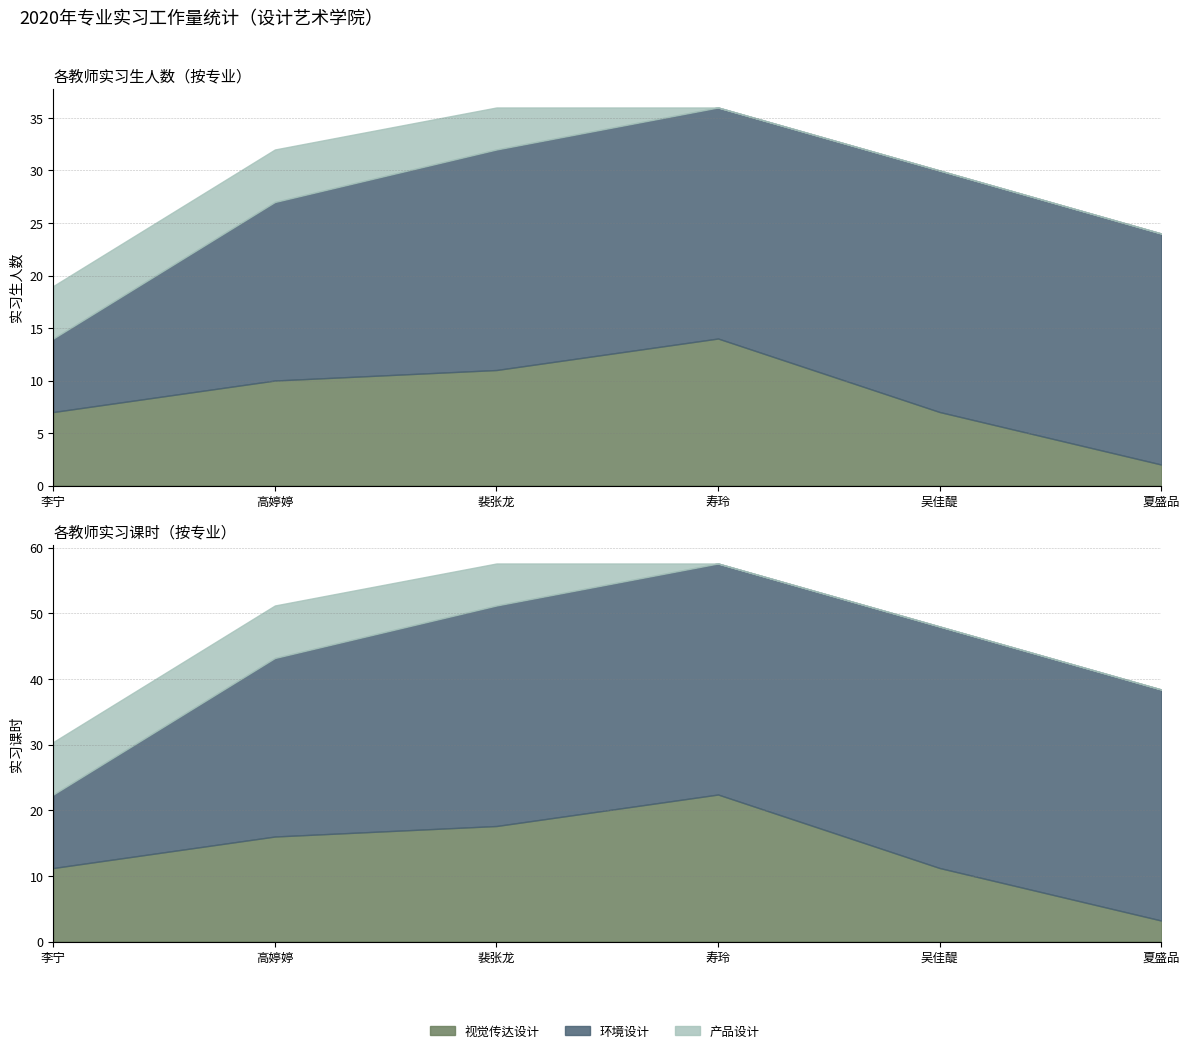

At which label does 环境设计 first exceed 22?

吴佳醍